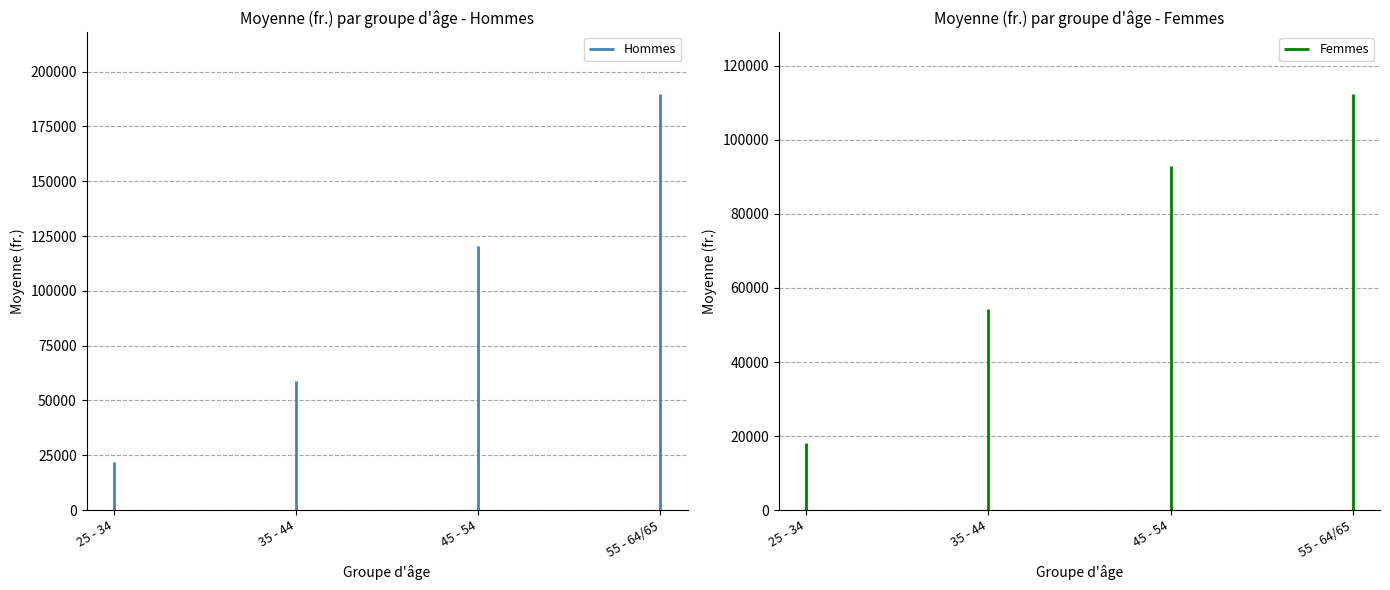

Reading left to right, what are all the values shown in this chart?

Hommes: 21843.3	58709.6	120277.3	189675.1
Femmes: 18150.8	54343.3	93050.5	112336.4